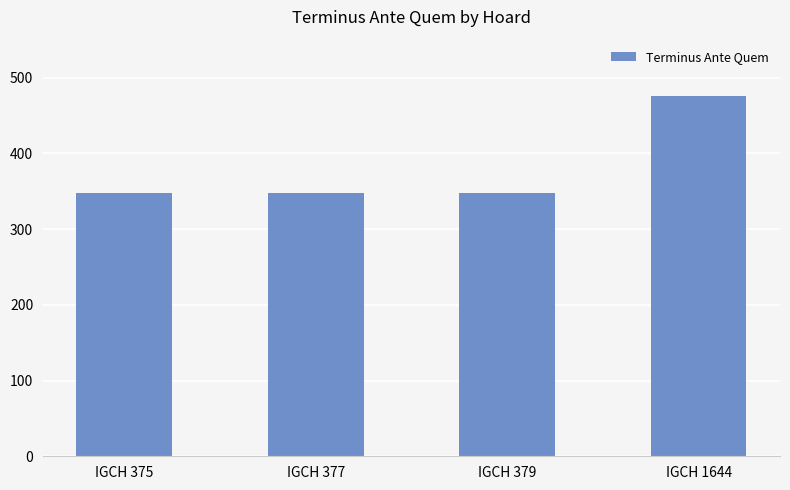

Reading right to left, list all the values displayed in this chart.

IGCH 1644=475	IGCH 379=348	IGCH 377=348	IGCH 375=348